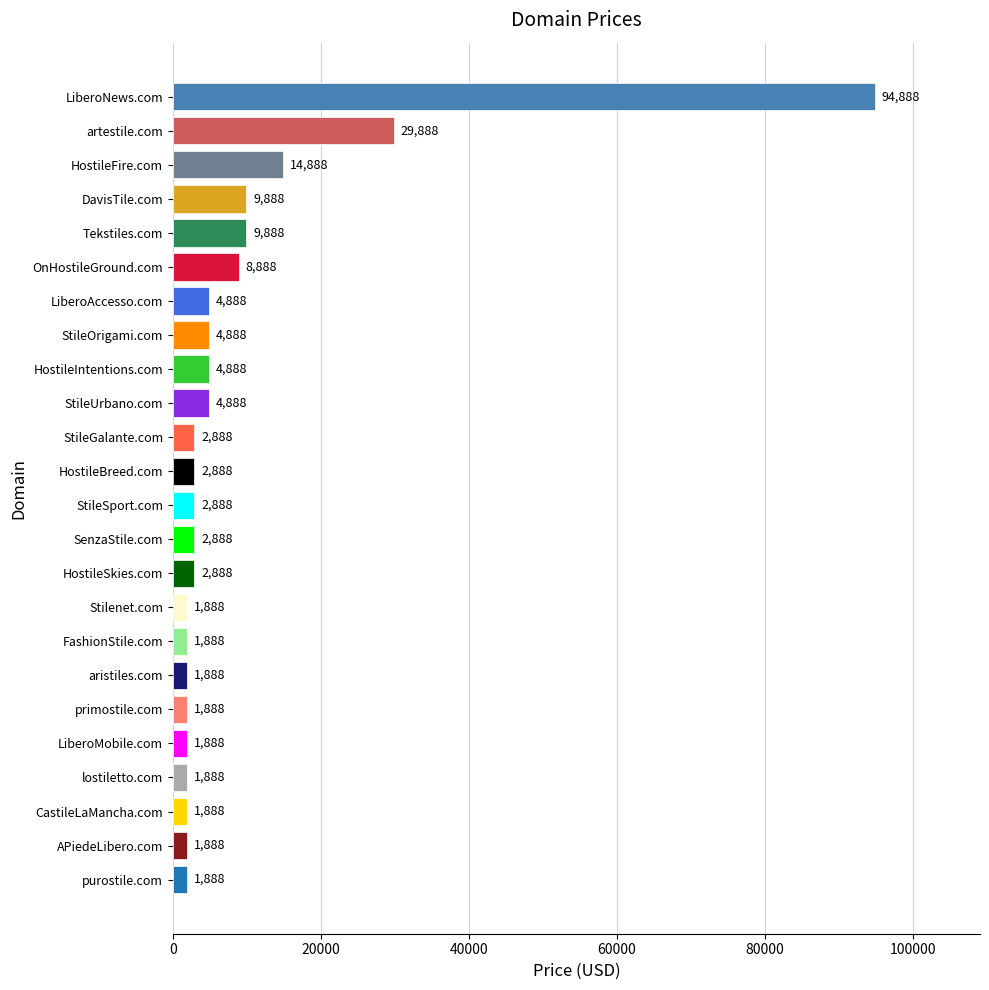

Reading bottom to top, list all the values displayed in this chart.

purostile.com=1888	APiedeLibero.com=1888	CastileLaMancha.com=1888	lostiletto.com=1888	LiberoMobile.com=1888	primostile.com=1888	aristiles.com=1888	FashionStile.com=1888	Stilenet.com=1888	HostileSkies.com=2888	SenzaStile.com=2888	StileSport.com=2888	HostileBreed.com=2888	StileGalante.com=2888	StileUrbano.com=4888	HostileIntentions.com=4888	StileOrigami.com=4888	LiberoAccesso.com=4888	OnHostileGround.com=8888	Tekstiles.com=9888	DavisTile.com=9888	HostileFire.com=14888	artestile.com=29888	LiberoNews.com=94888